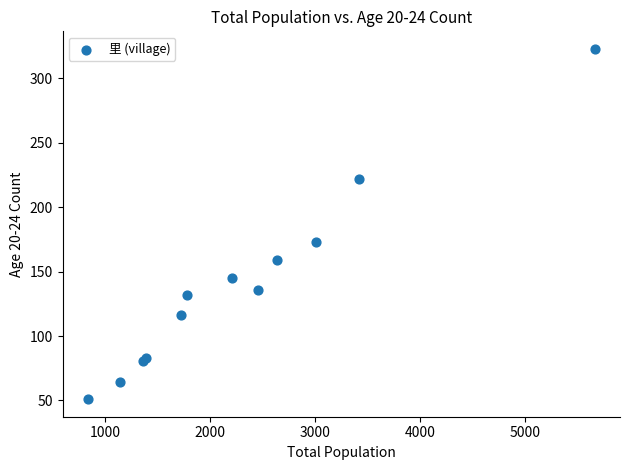

What Y value in the scatter plot is closest to 187?

173